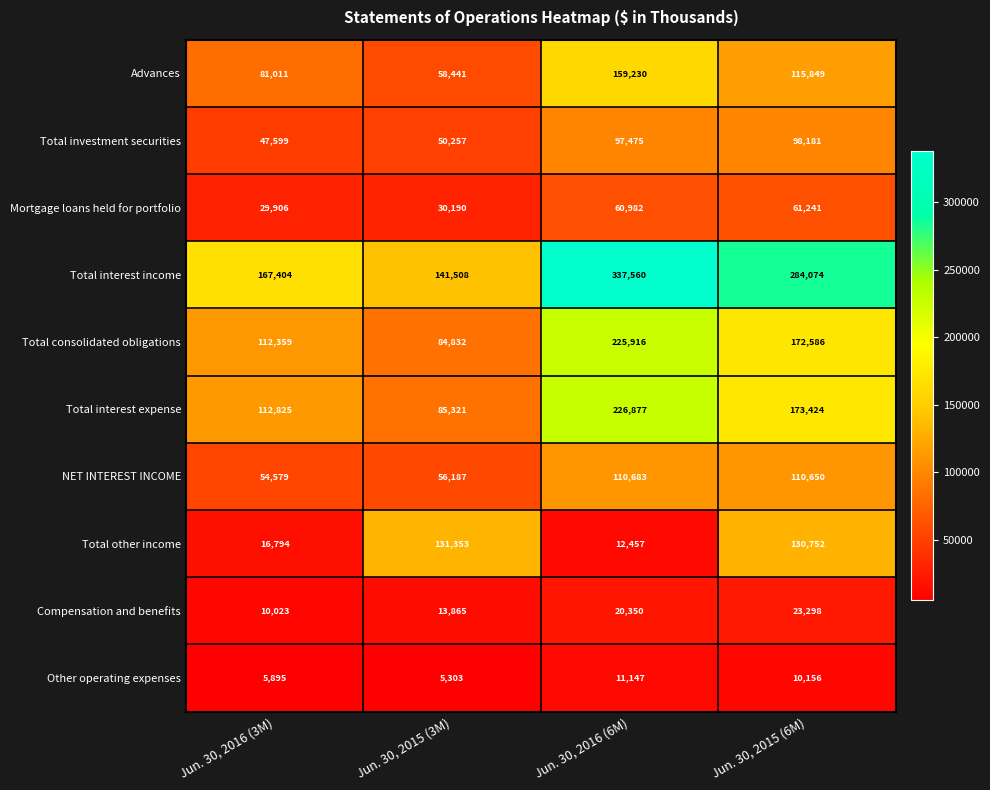

Rank the series by their maximum value, from lowest to highest.

Other operating expenses, Compensation and benefits, Mortgage loans held for portfolio, Total investment securities, NET INTEREST INCOME, Total other income, Advances, Total consolidated obligations, Total interest expense, Total interest income